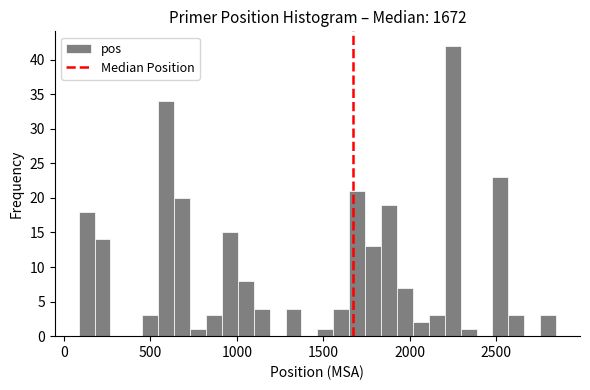

Read against the x-axis, roughly where is the centre of the tallest bar?

2250